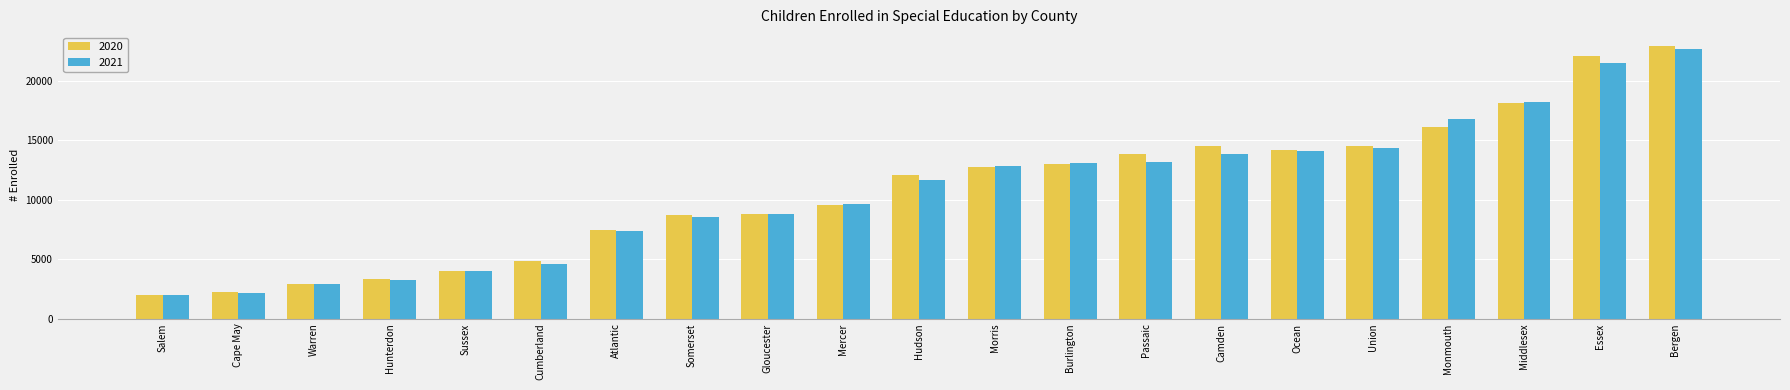

Which series has the largest range (max minus min)?

2020